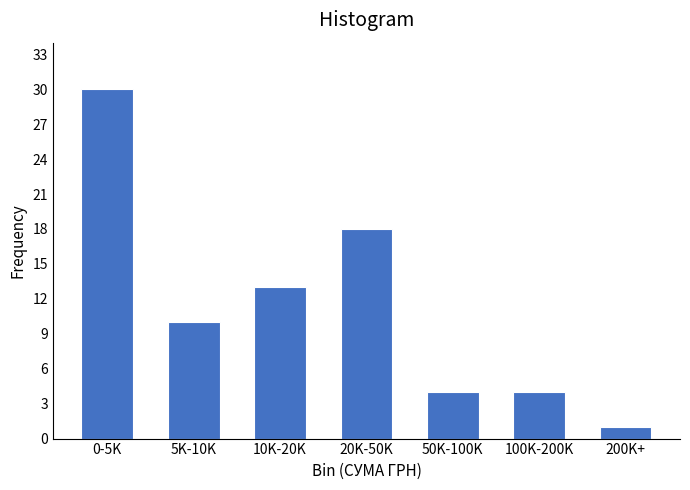

Reading right to left, transcribe all the data shown in this chart.

1	4	4	18	13	10	30